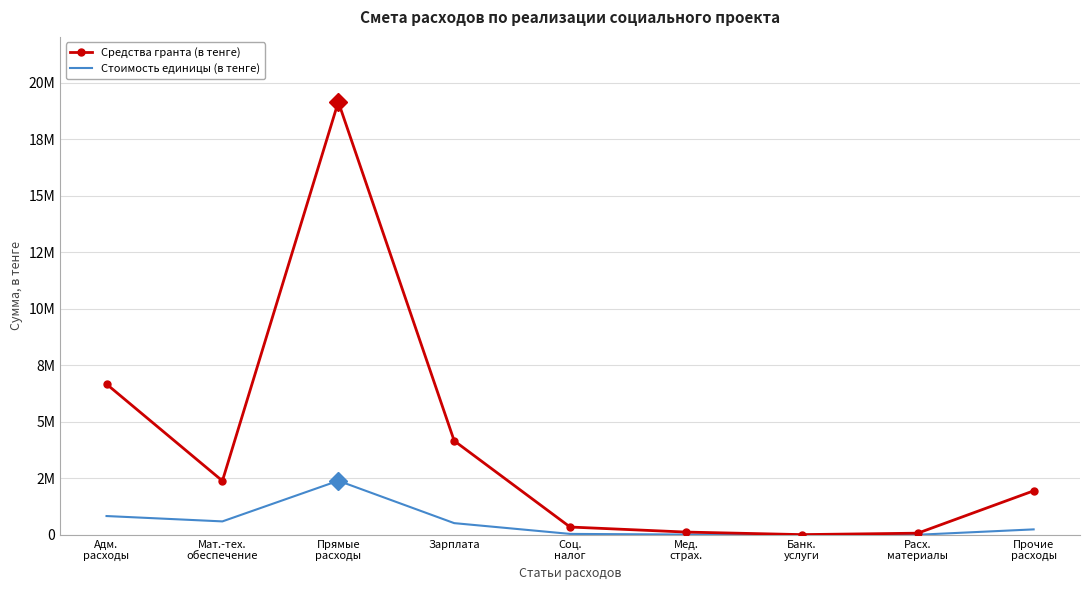

At which label does Стоимость единицы (в тенге) reach its peak?

Прямые
расходы